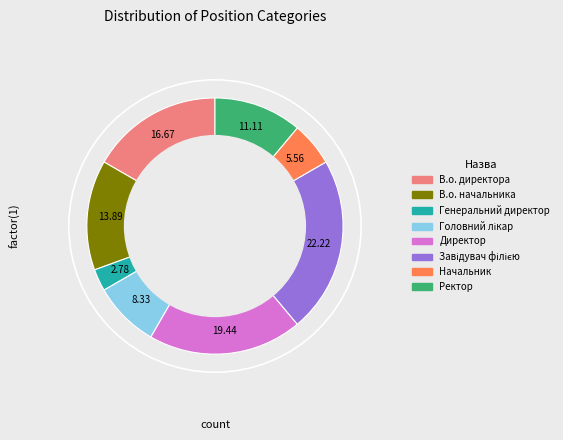

Which category has the smallest portion of the pie?

Генеральний директор